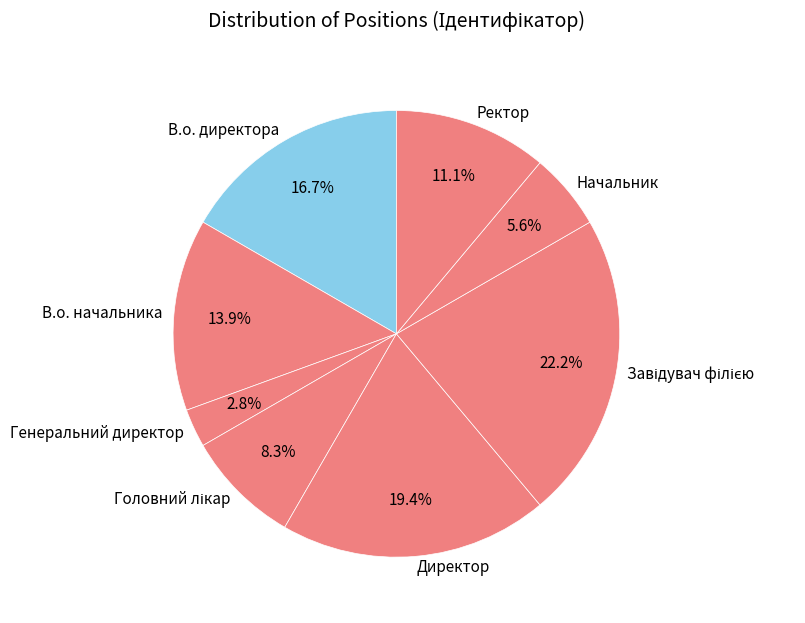

To the nearest percent, what is the difference between the largest and smallest slice percentages?

19%